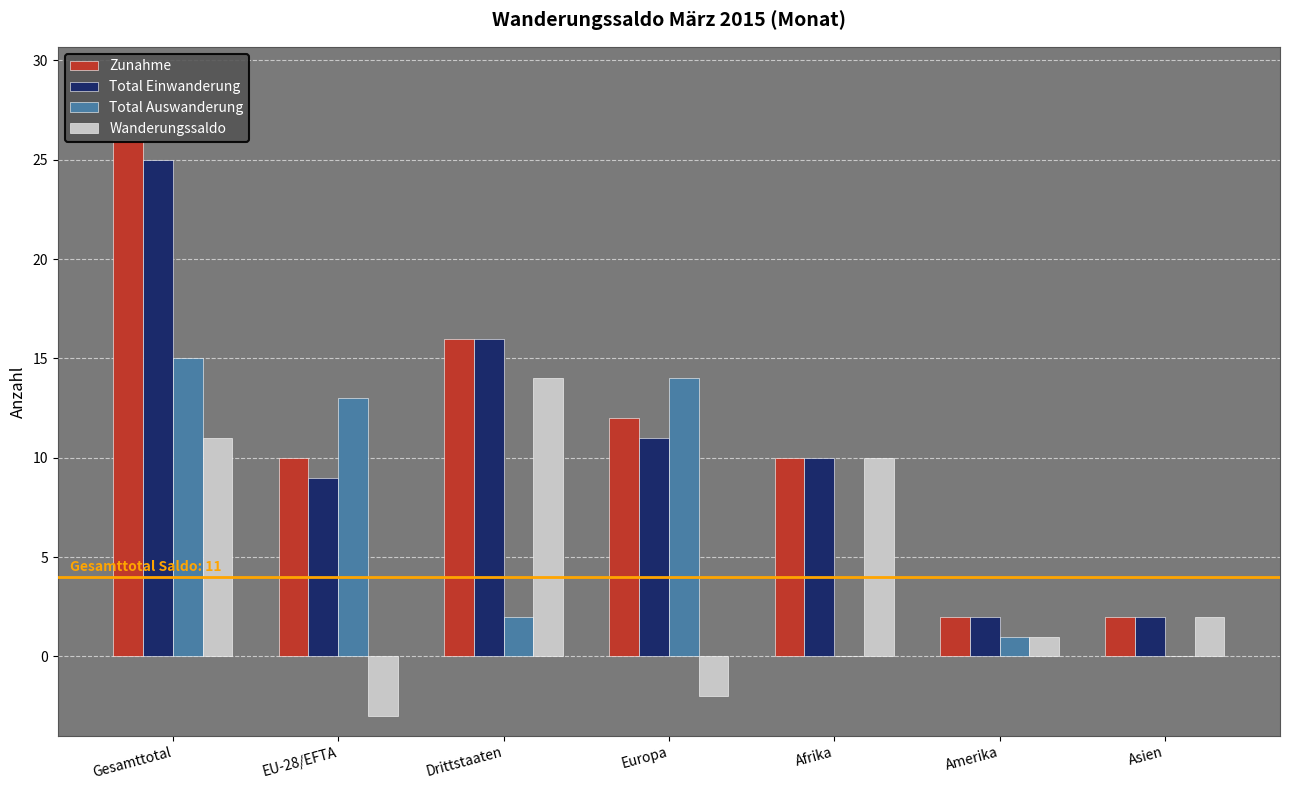

At how many categories does at least one series exceed 7?

5